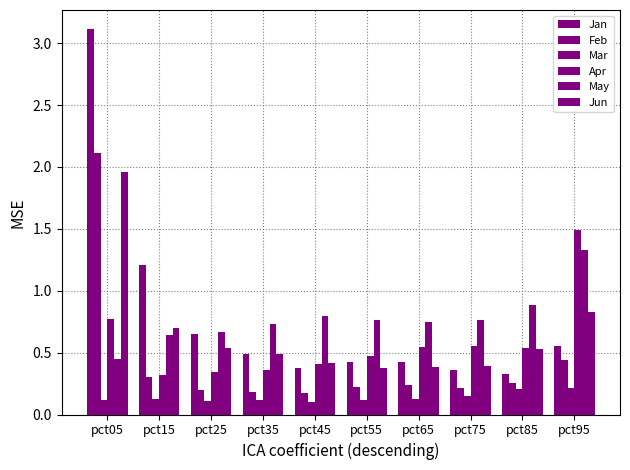

Is it true that Jun equals 0.2 at pct65?

False